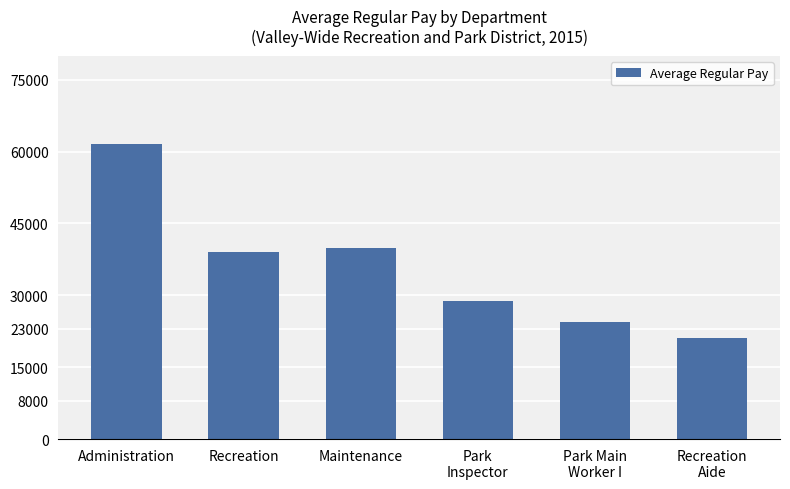

List the labels in order of value, largest first.

Administration, Maintenance, Recreation, Park
Inspector, Park Main
Worker I, Recreation
Aide